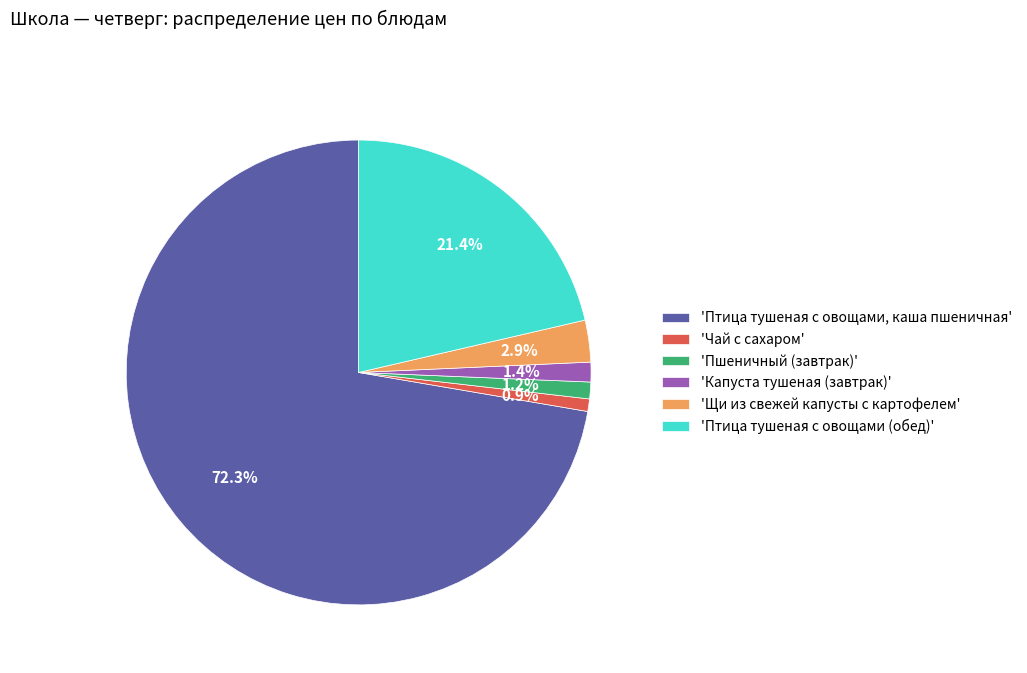

To the nearest percent, what is the average slice percentage?

17%